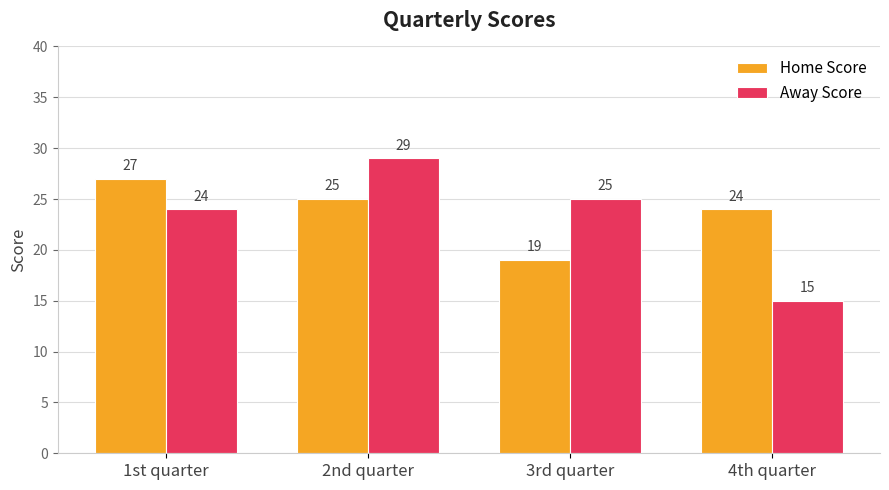

How many bars are there in total?

8